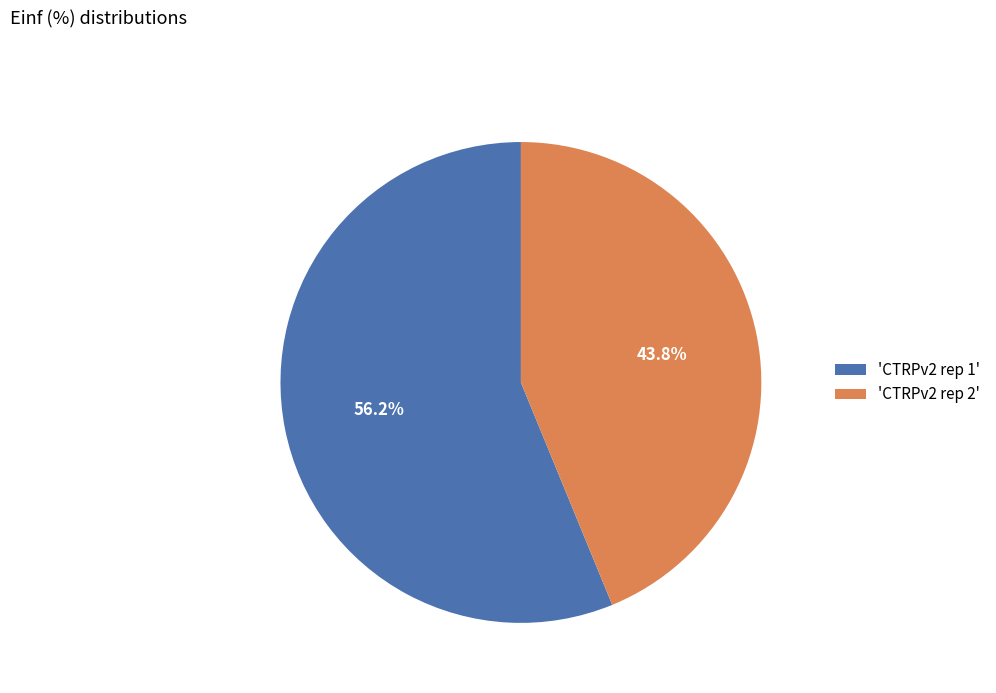

Rank the categories by value from lowest to highest.

'CTRPv2 rep 2', 'CTRPv2 rep 1'